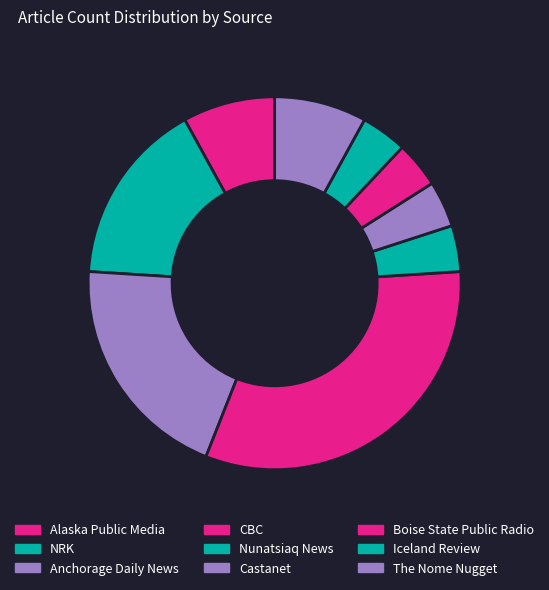

Does Nunatsiaq News represent more than half of the total?

No